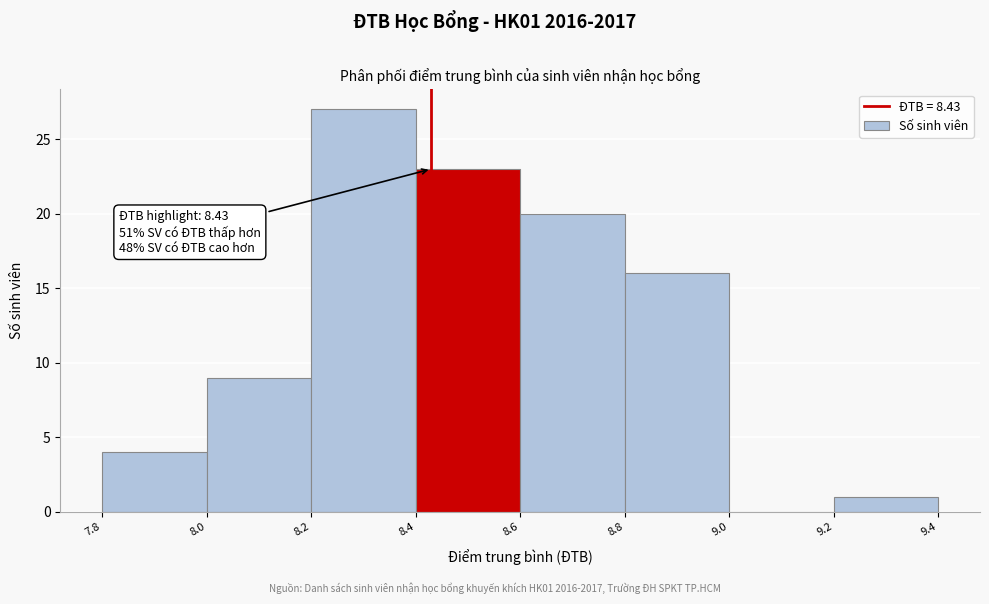

Over which range of the x-axis is the bar tallest?

8.2 to 8.4